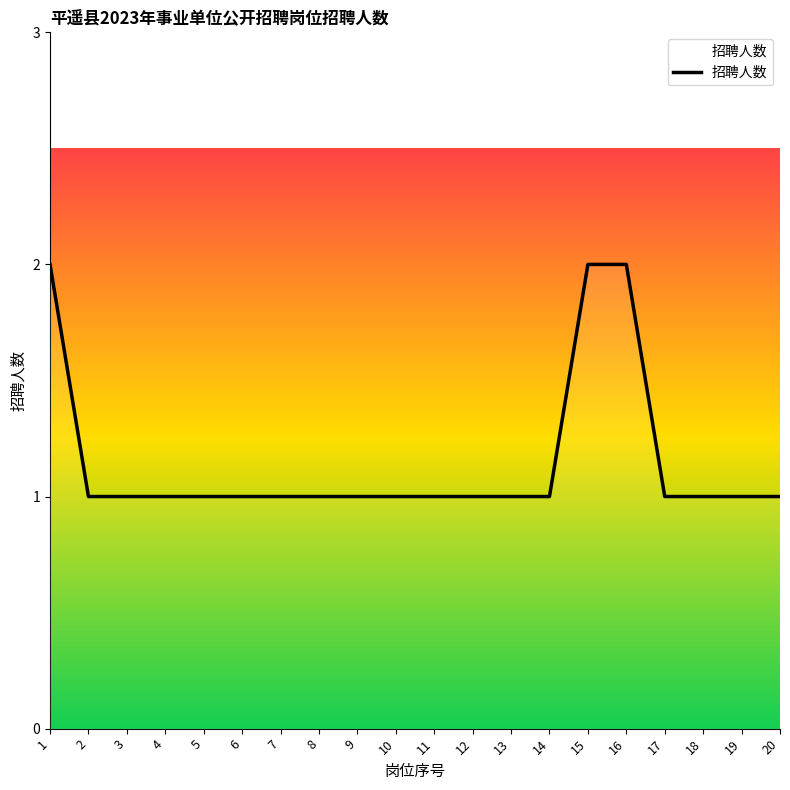

Approximately how many times larger is the value at 12 compared to 17?

1.0